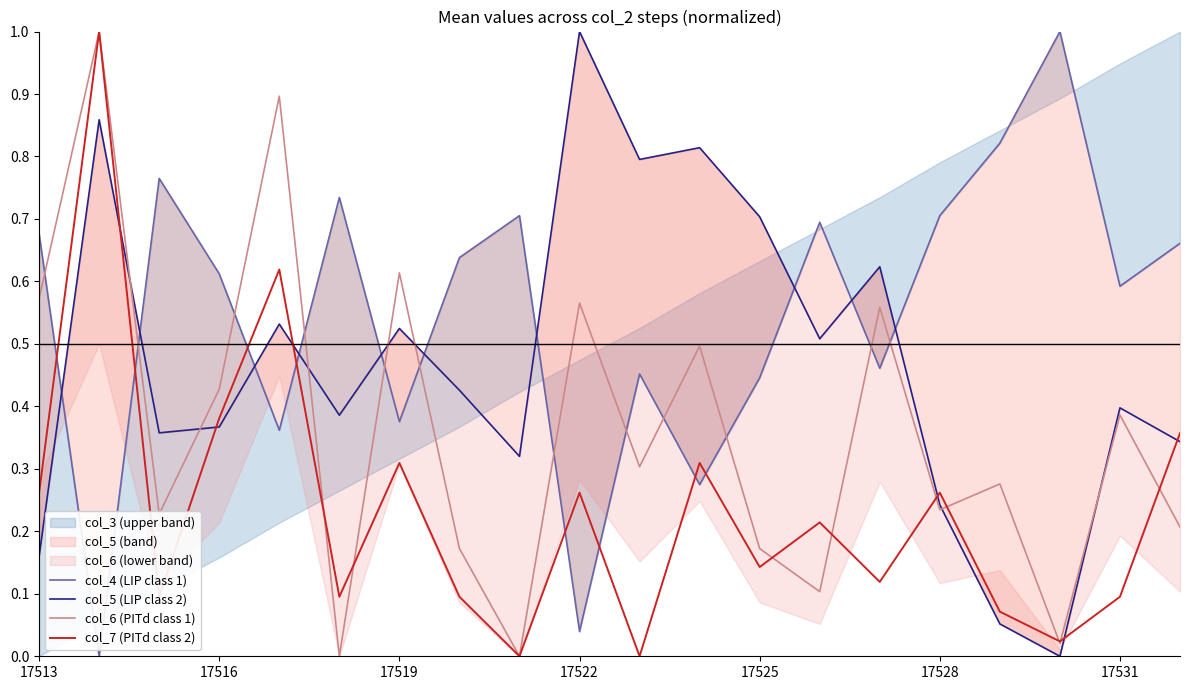

What is the greatest value displayed?

1.0